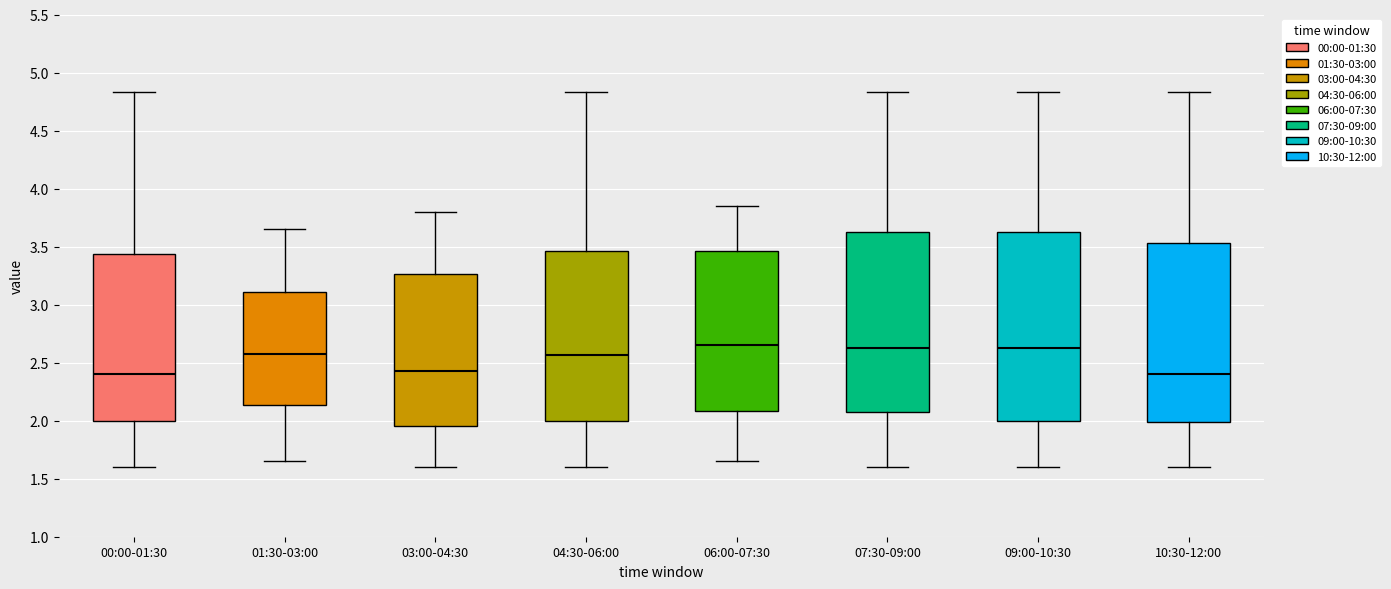

Comparing the boxes themselves (not the whiskers), which one is the tallest?

09:00-10:30